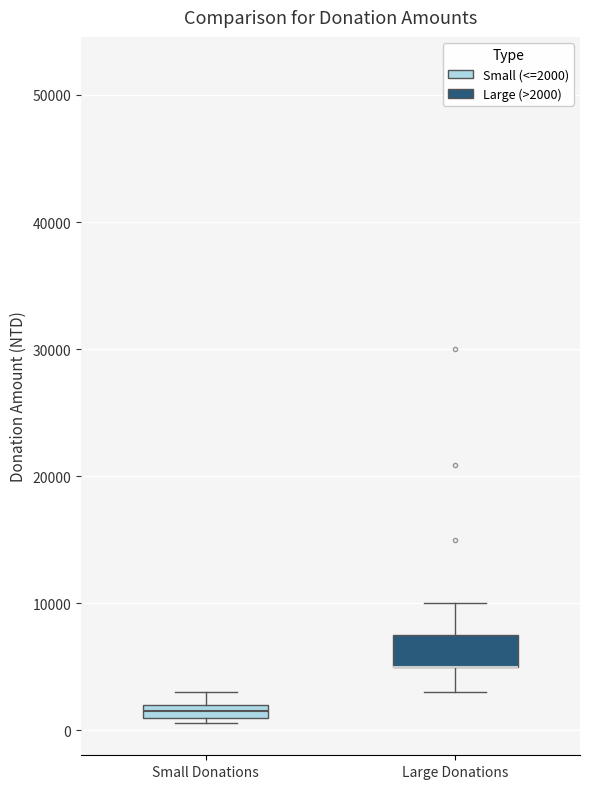

Comparing the boxes themselves (not the whiskers), which one is the tallest?

Large Donations